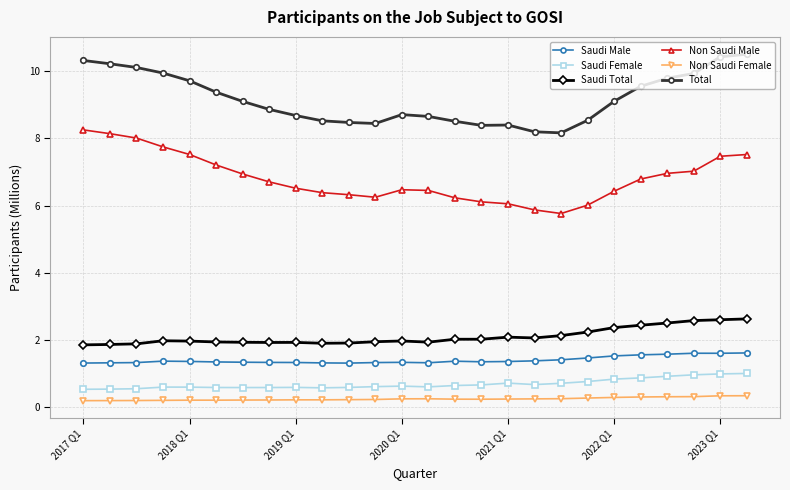

True or false: Saudi Total has more than 2 interior local peaks.

True